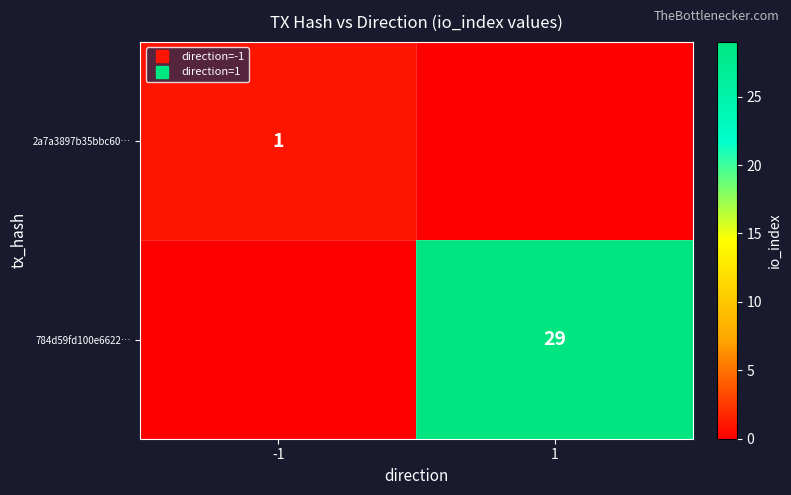

Is it true that 2a7a3897b35bbc60… equals 0 at 1?

True